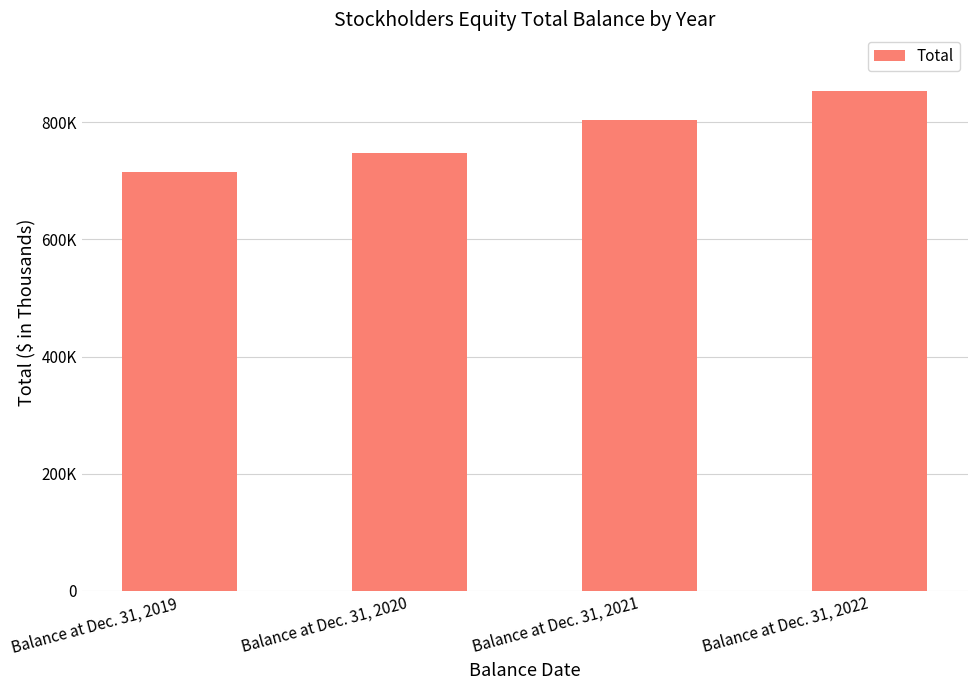

The value at Balance at Dec. 31, 2022 is 1312098. True or false?

False